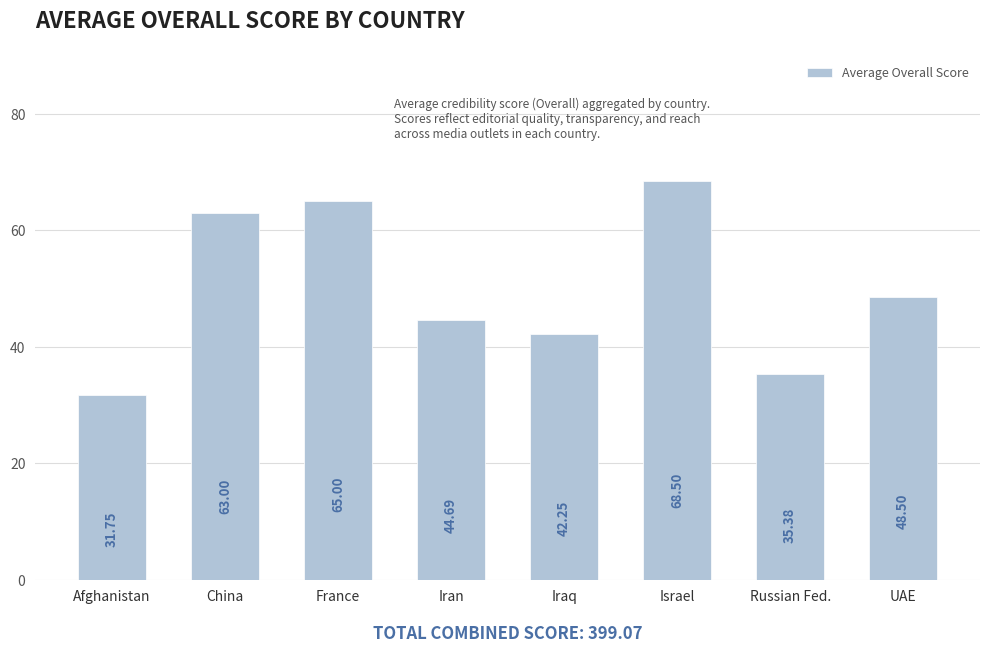

What value does the data have at Israel?

68.5